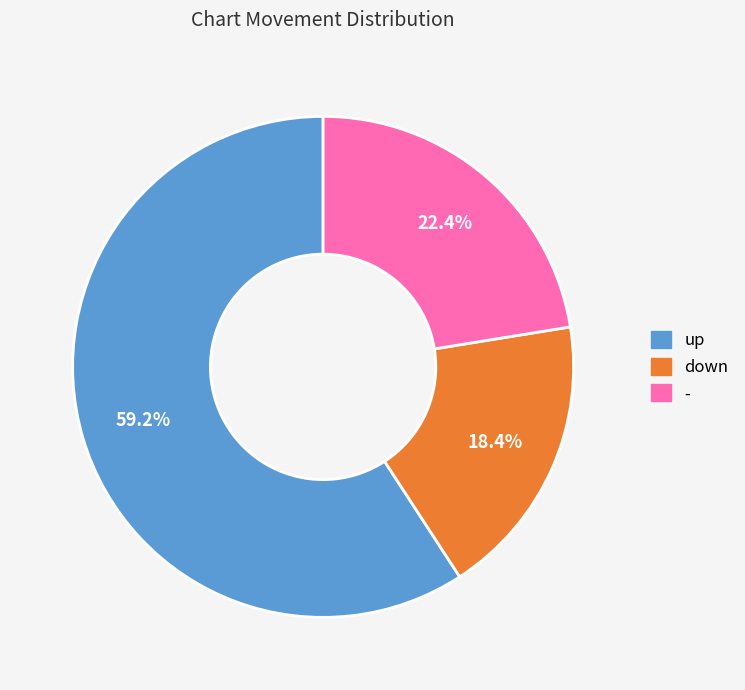

Does up represent more than half of the total?

Yes